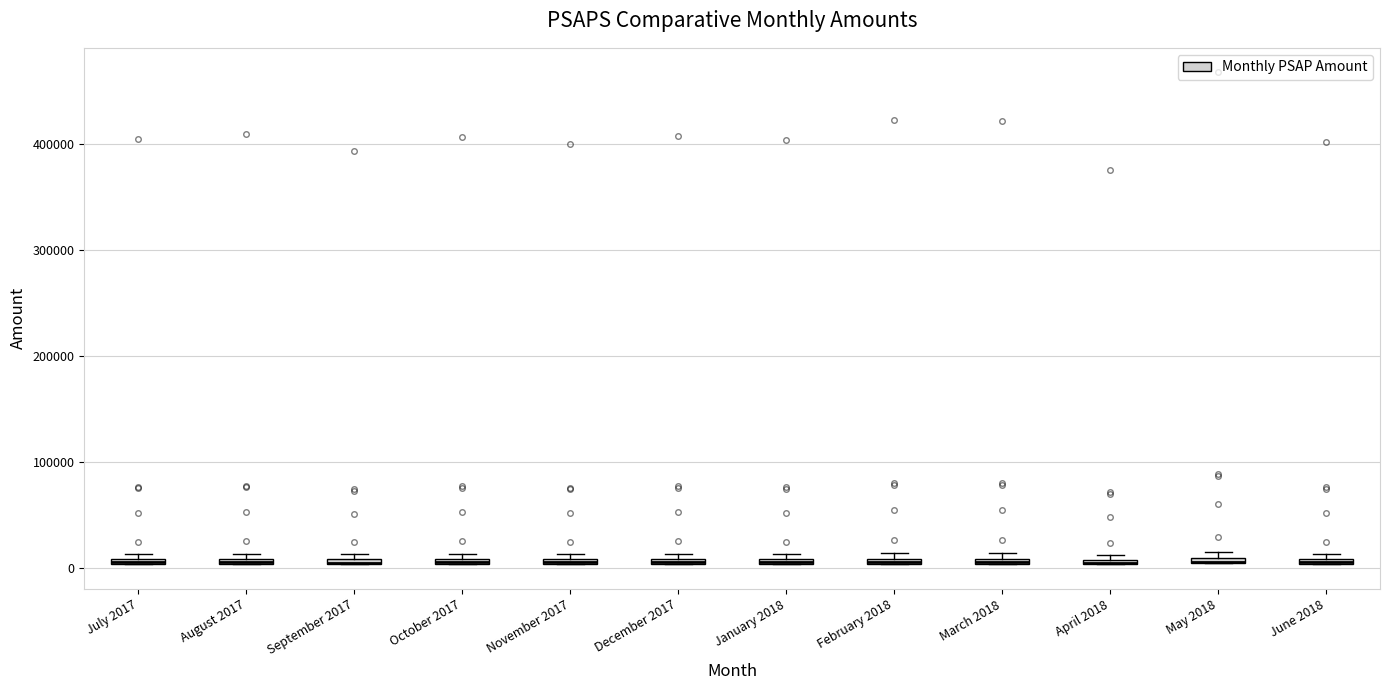

Where is the lower edge of the box for May 2018 on the y-axis? The values are not printed on the chart, so give them approximately, as read against the axis.

0